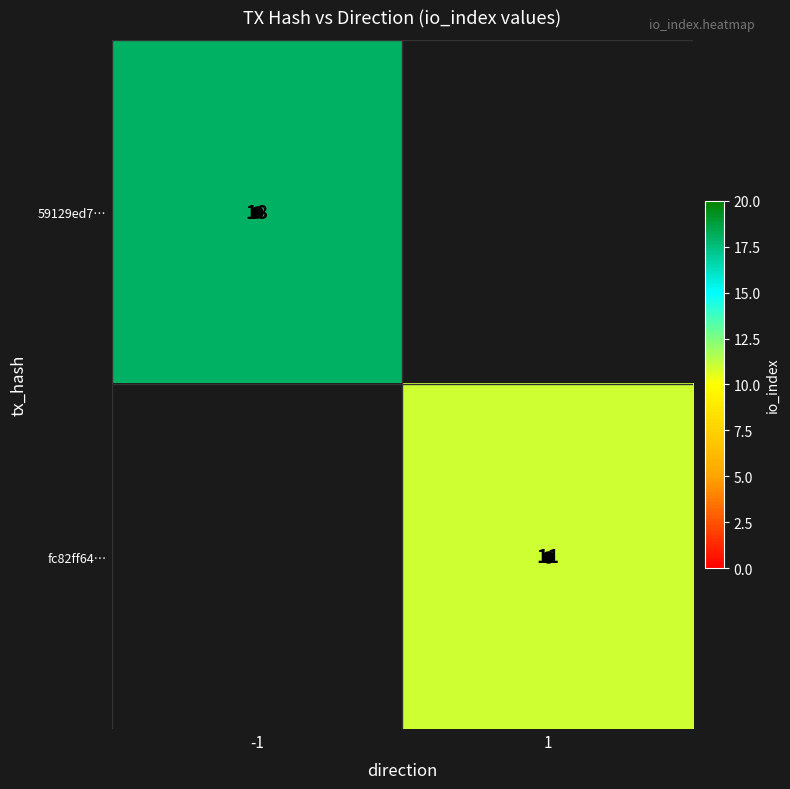

What is the total value across all series at -1?

18